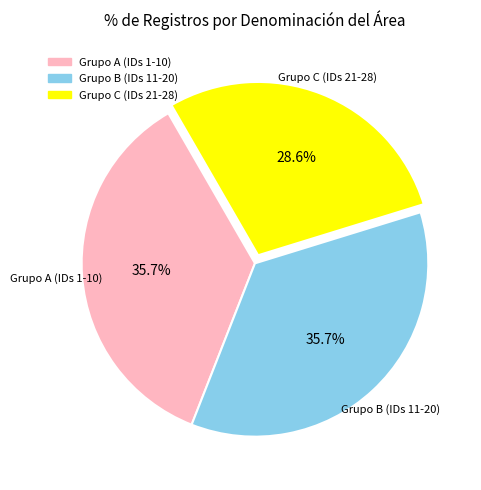

Is there a majority slice in this chart?

No